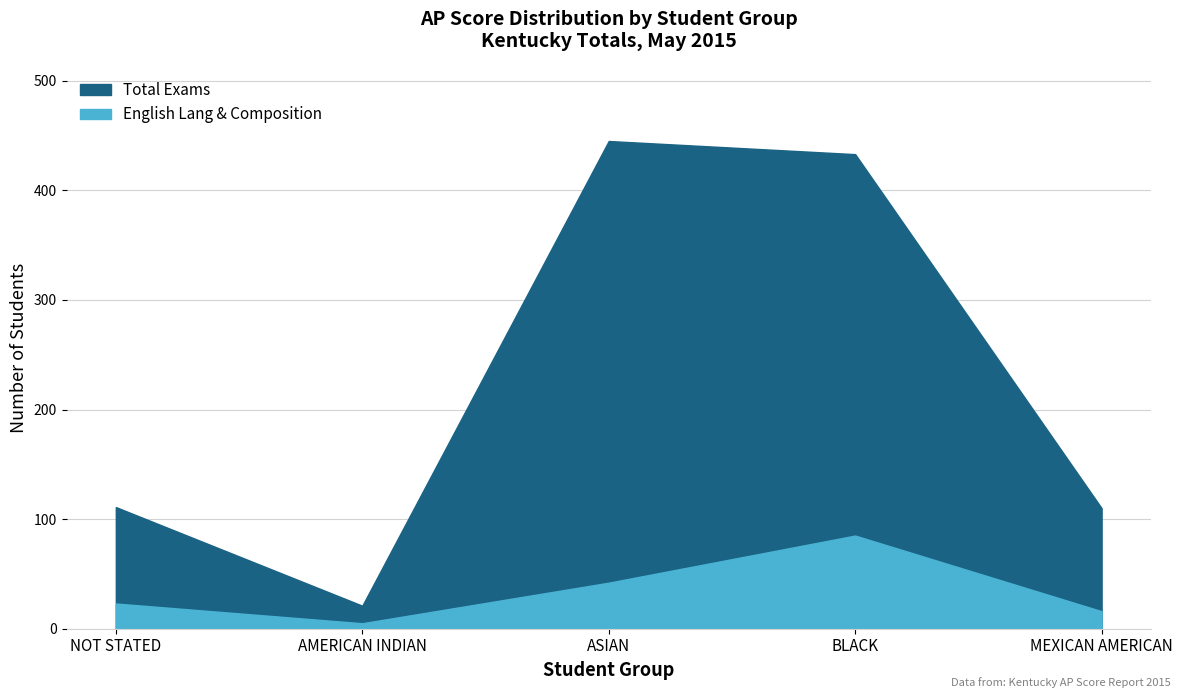

Which series has the largest range (max minus min)?

Total Exams